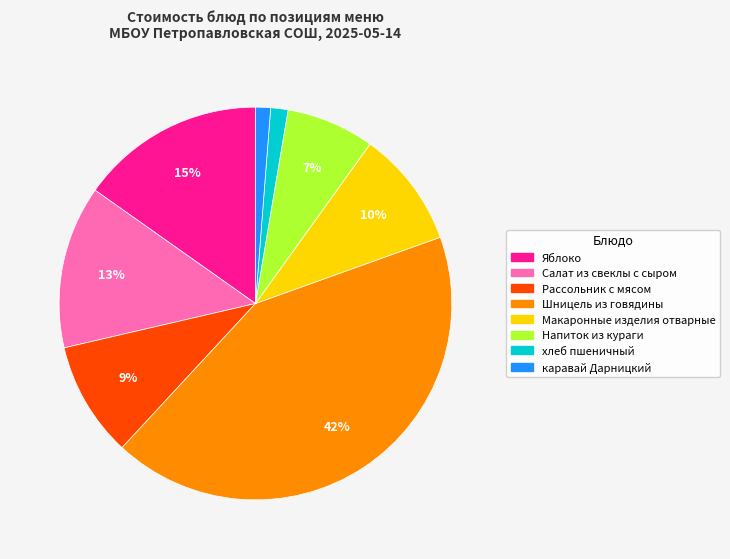

Which category has the biggest portion of the pie?

Шницель из говядины